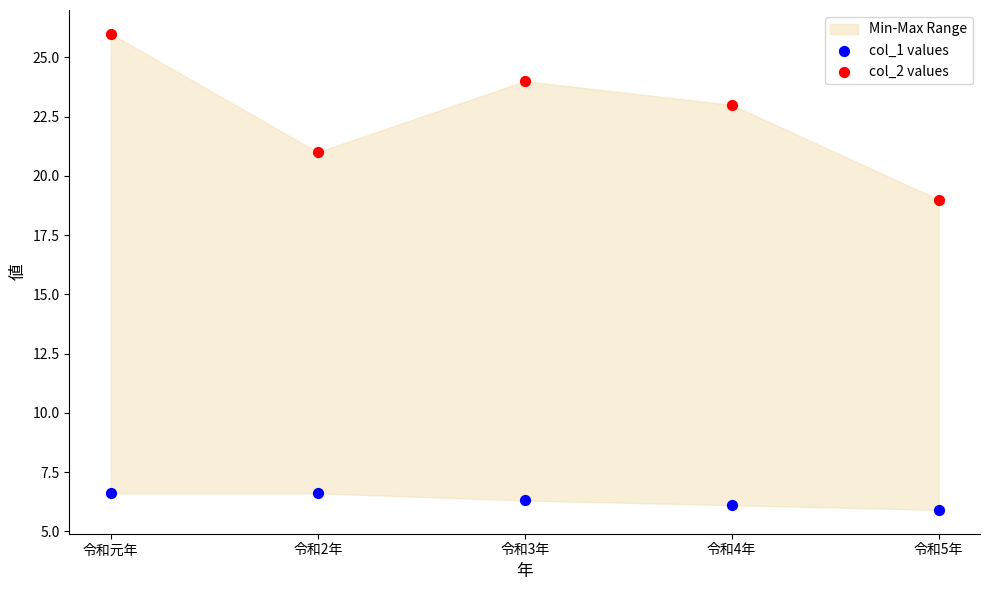

Across all data points, what is the range of Y values (max minus min)?

20.1